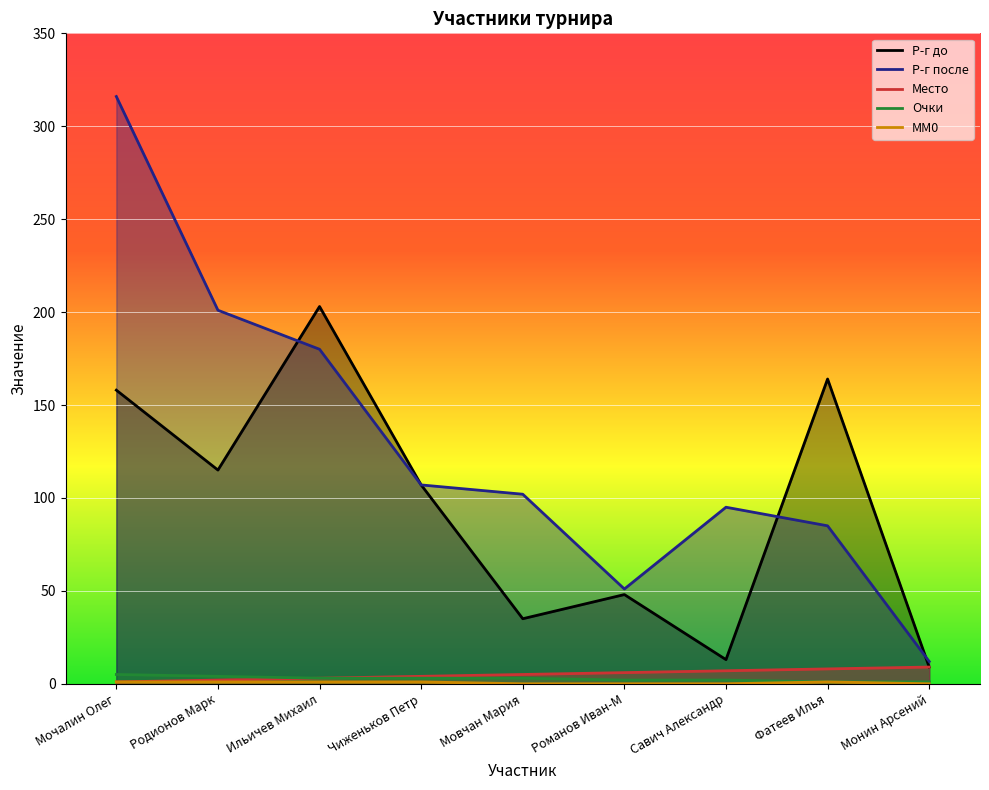

What value does the Р-г до series have at Савич Александр?

13